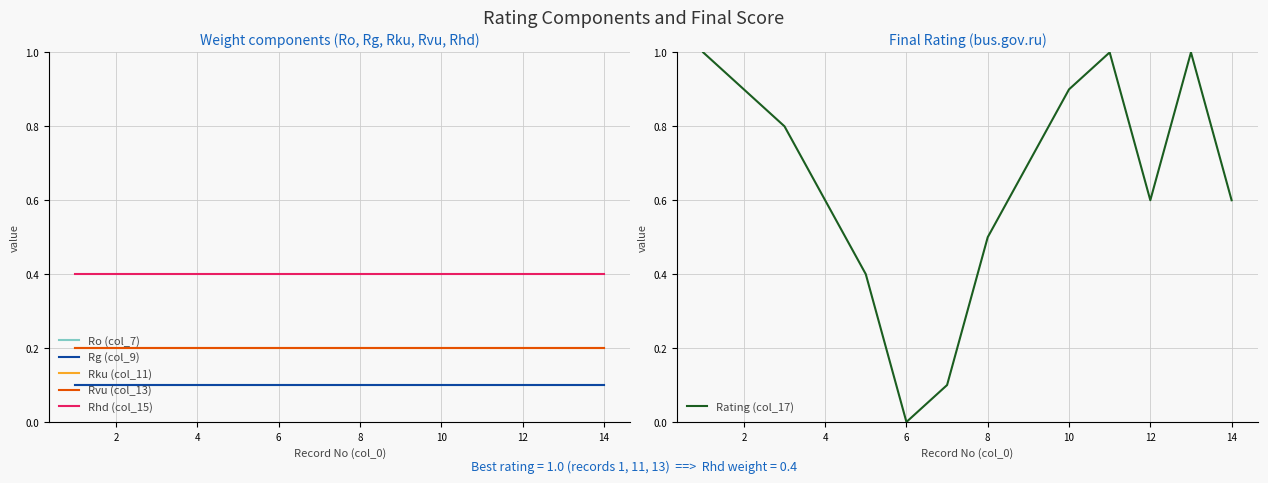

The Rating (col_17) series shows 0.6 at 12. True or false?

True